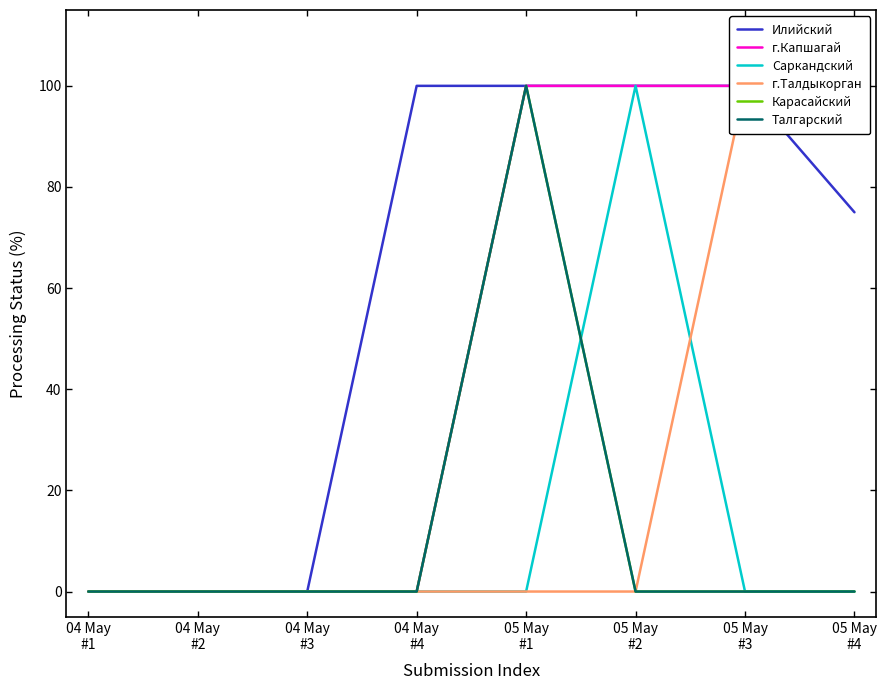

What is the label of the 1st point from the right?

05 May
#4